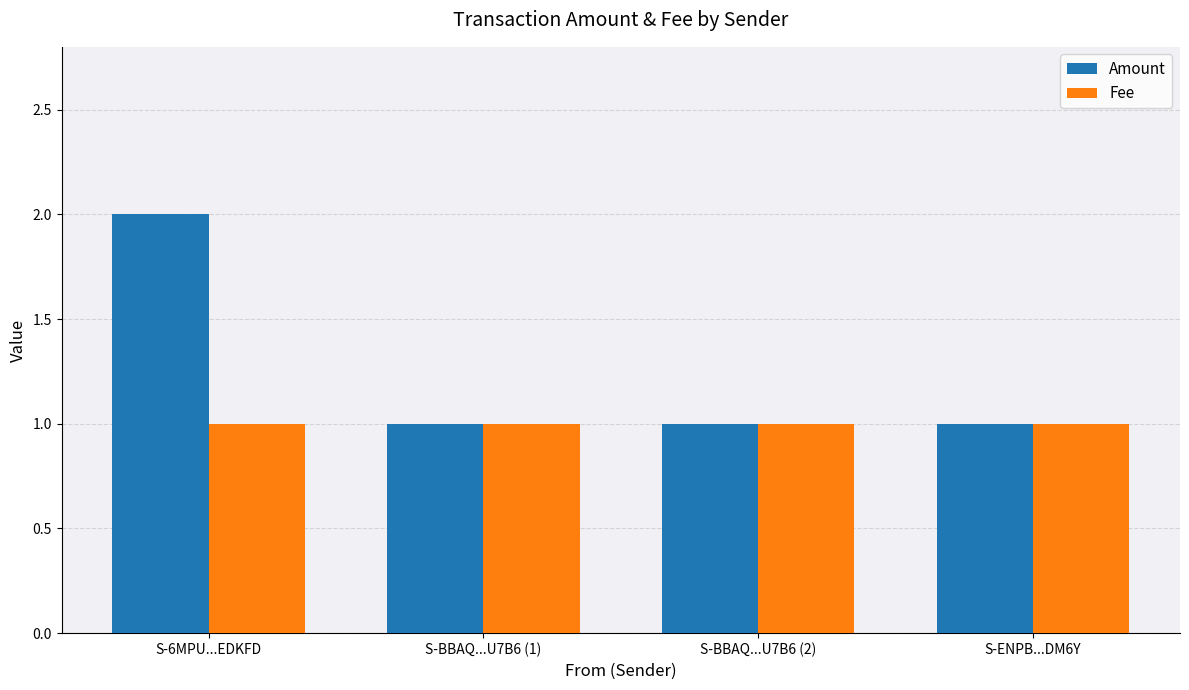

The value of Fee at S-6MPU...EDKFD is 1. True or false?

True